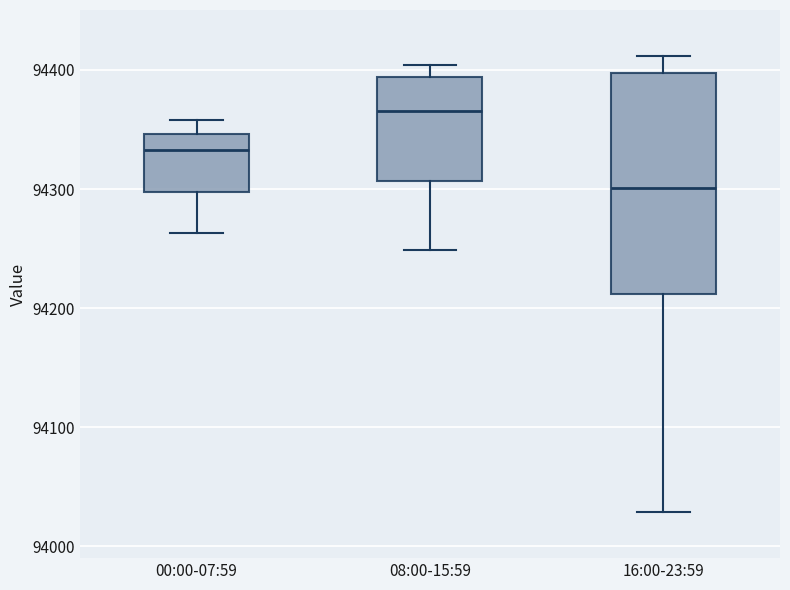

Reading left to right, transcribe this box plot: for each box, give where its median line is, the range the box spans, and where its two whiskers end, as read against the y-axis. The values are not printed on the chart, so give them approximately, as read against the axis.

00:00-07:59: median 94330, box 94300 to 94350, whiskers 94260 to 94360
08:00-15:59: median 94370, box 94310 to 94390, whiskers 94250 to 94400
16:00-23:59: median 94300, box 94210 to 94400, whiskers 94030 to 94410